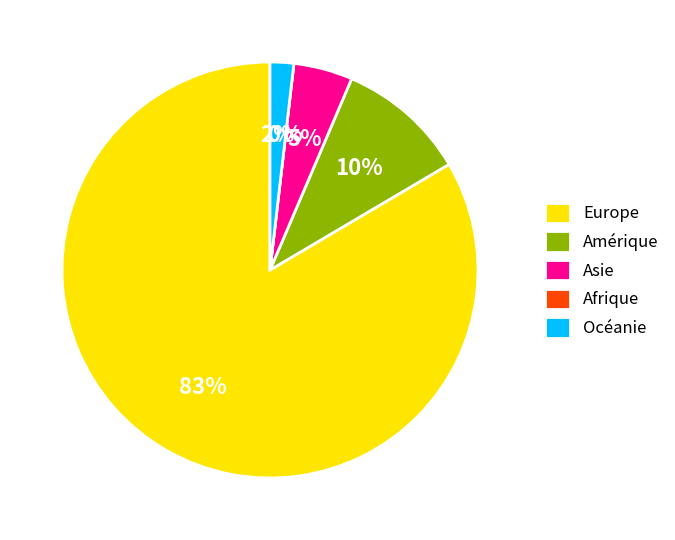

To the nearest percent, what percentage of the pie is Océanie?

2%